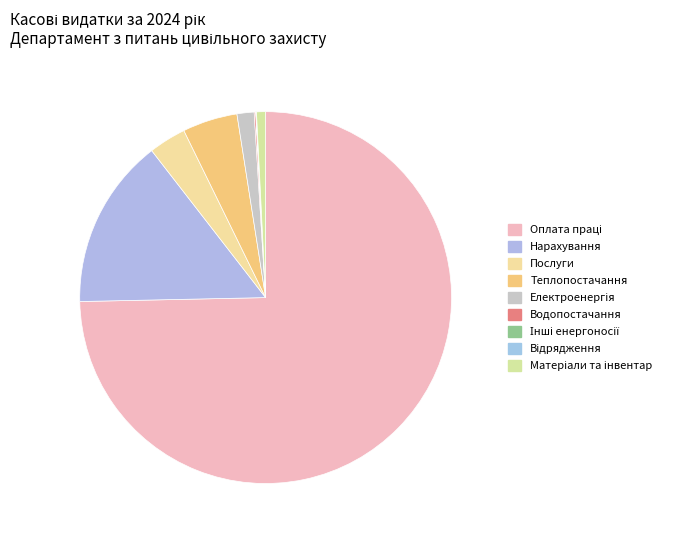

The Оплата праці slice represents 75% of the pie. True or false?

True